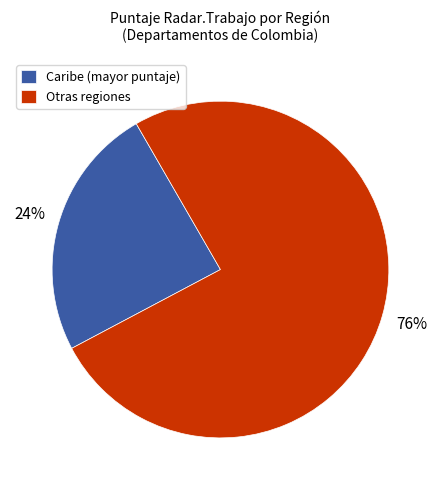

To the nearest percent, what percentage of the pie is Otras regiones?

76%